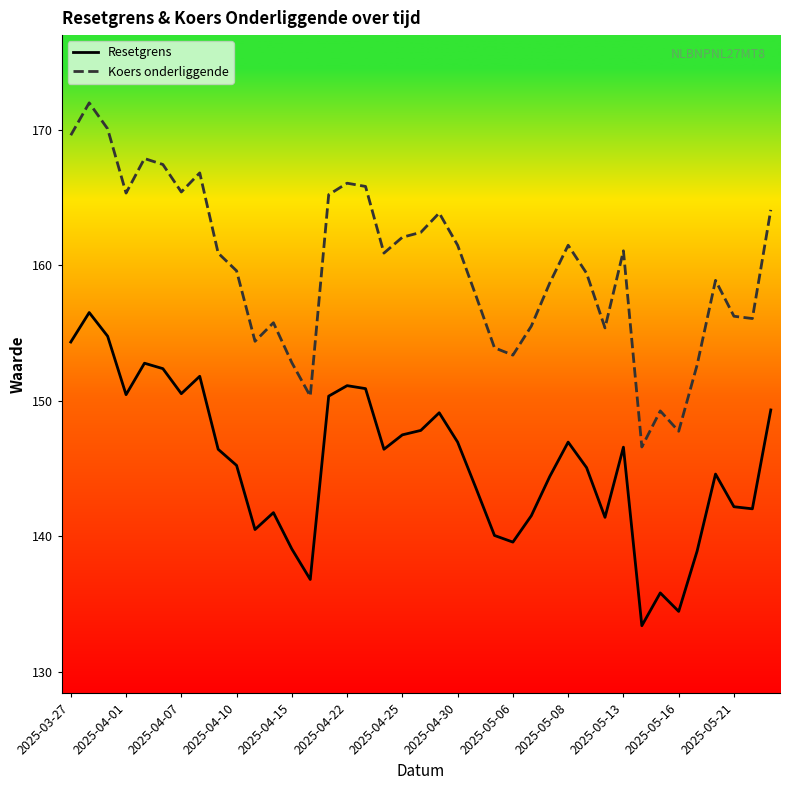

What is the difference between the second highest and minimum values in the Koers onderliggende series?

23.5